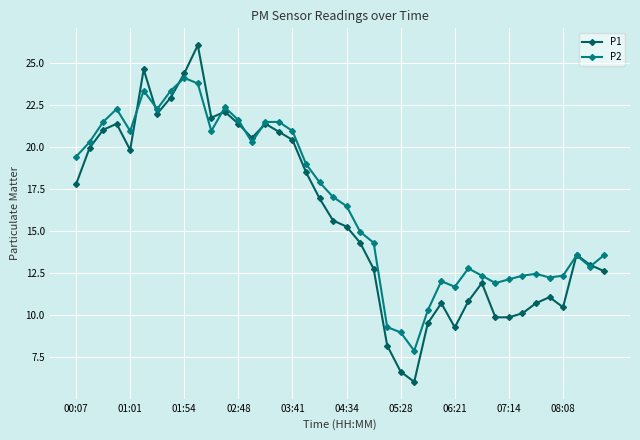

Which series has the largest total across all categories?

P2